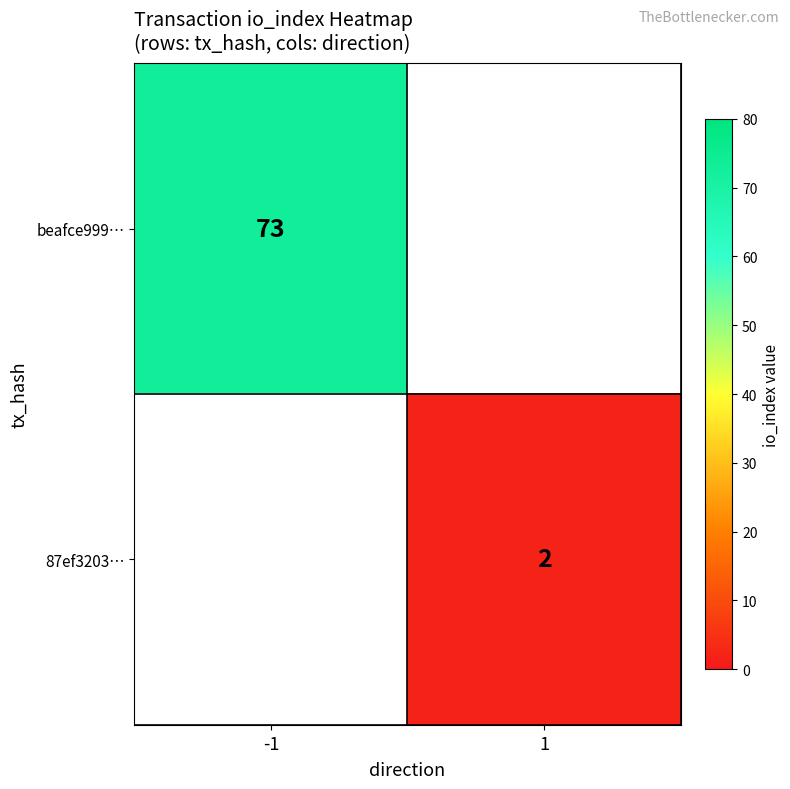

Is the value of 87ef3203… at 1 greater than the value of beafce999… at -1?

No